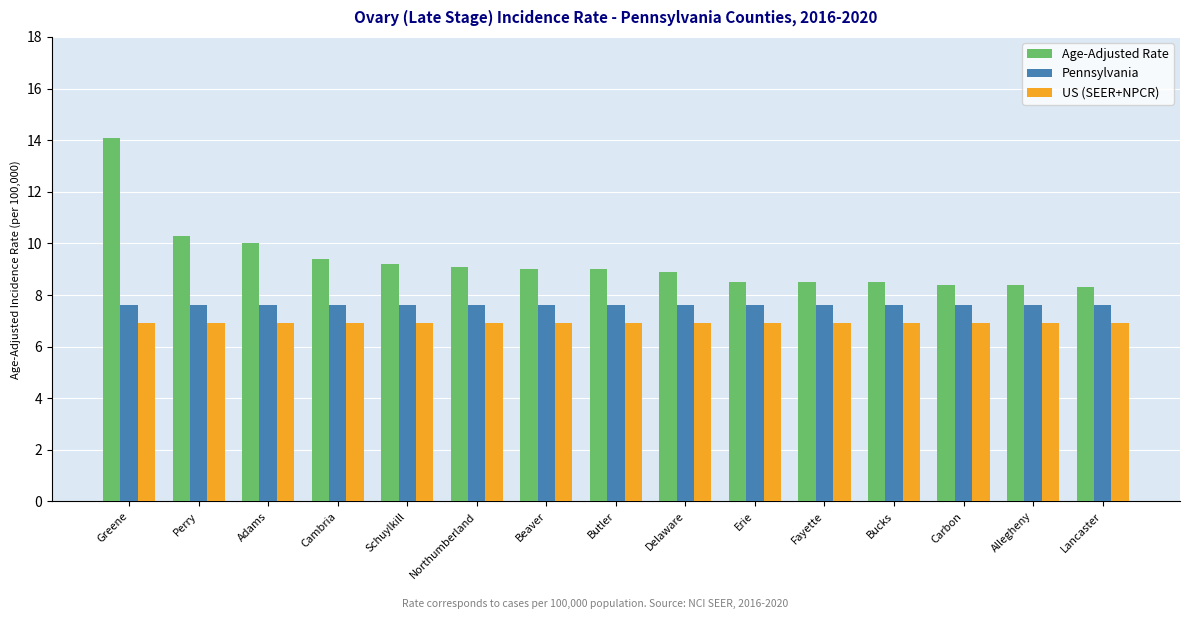

At Northumberland, list the series in order from smallest to largest.

US (SEER+NPCR), Pennsylvania, Age-Adjusted Rate